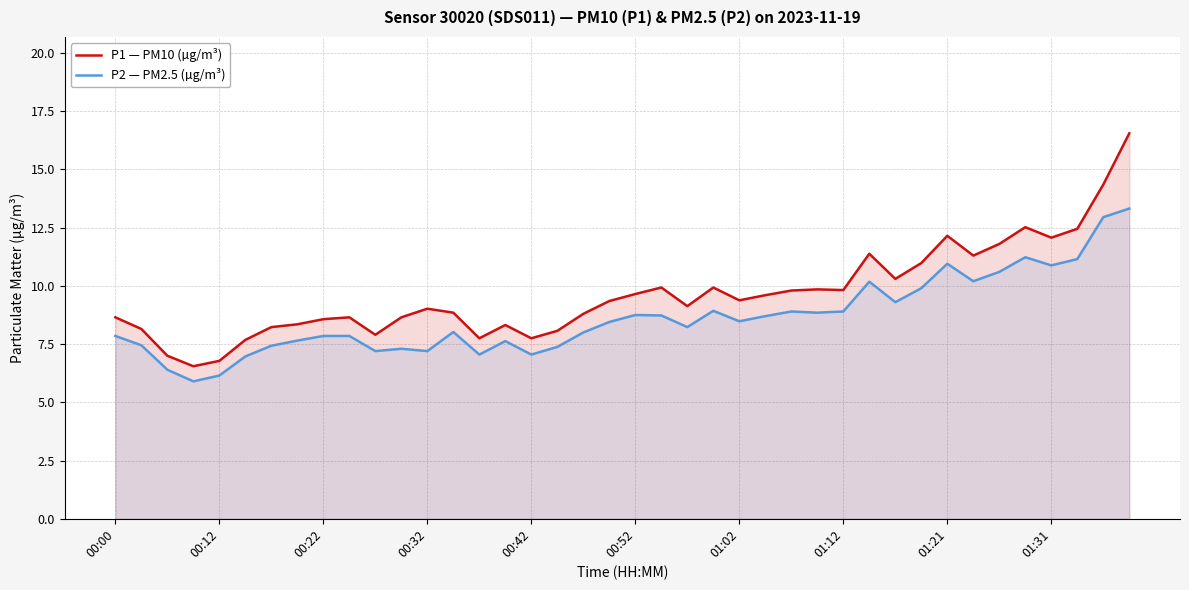

What is the highest value of the P1 — PM10 (µg/m³) series?

16.6